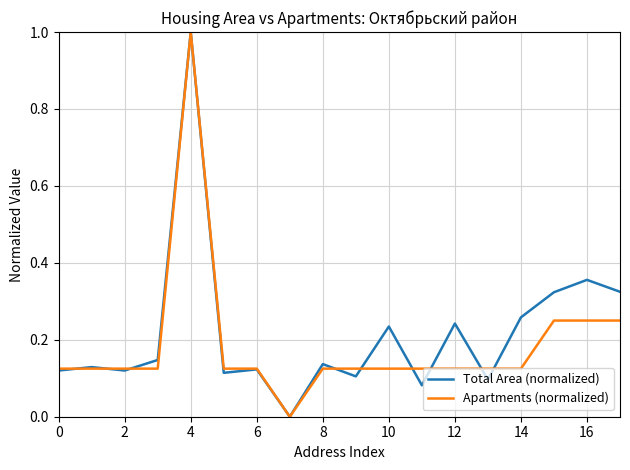

Which series has the largest total across all categories?

Total Area (normalized)